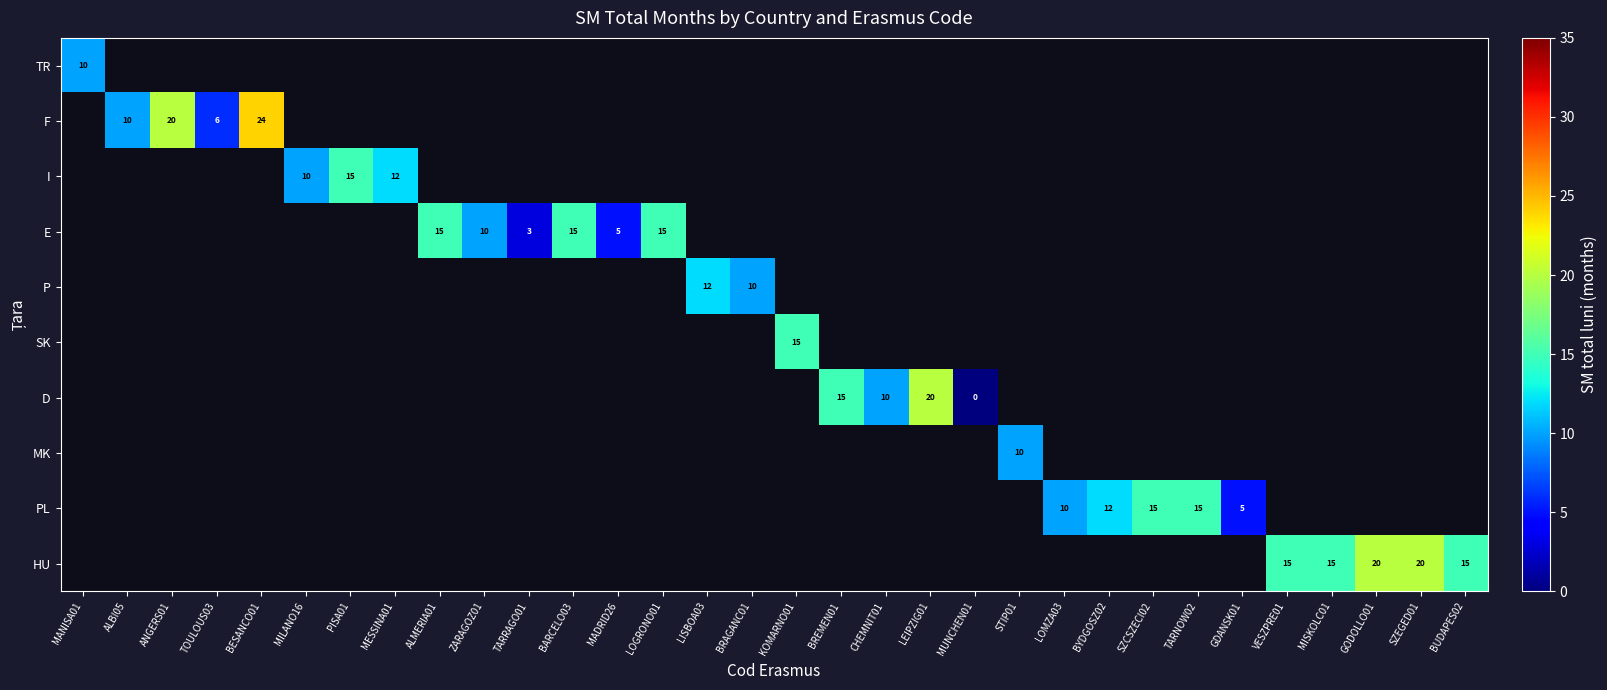

Count the number of data series in this chart.

10